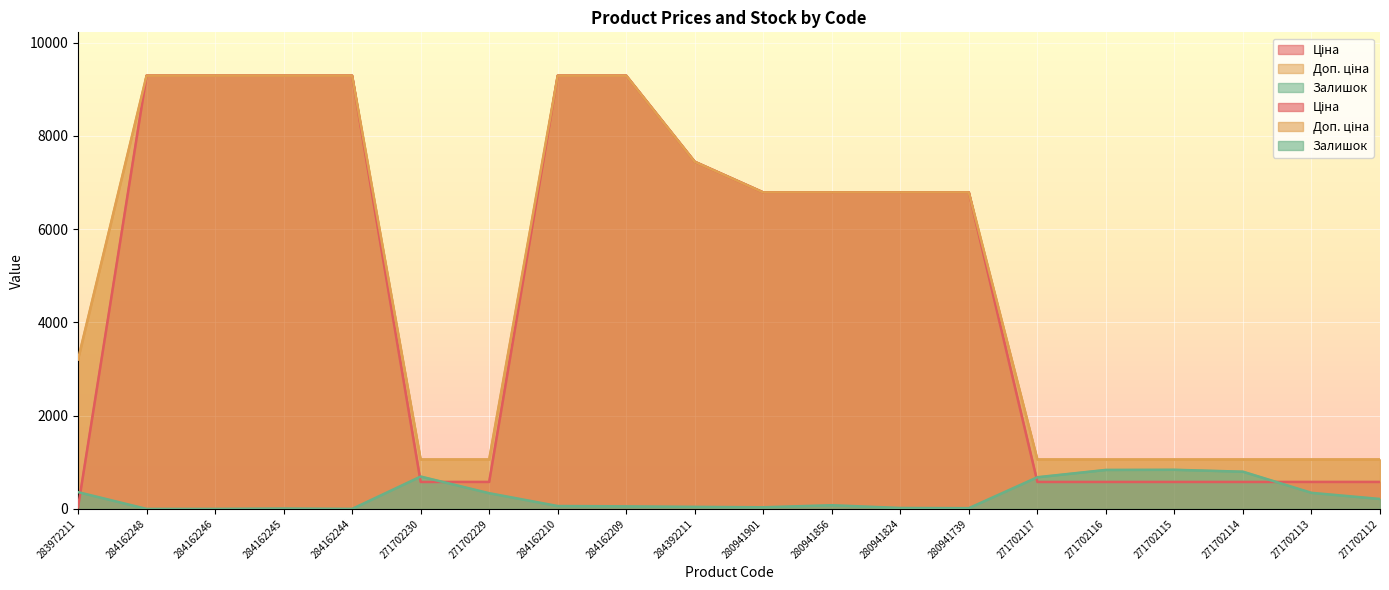

Reading left to right, list all the values displayed in this chart.

Ціна: 283972211=32.0	284162248=9290.5	284162246=9290.5	284162245=9290.5	284162244=9290.5	271702230=578.1	271702229=578.1	284162210=9290.5	284162209=9290.5	284392211=7444.6	280941901=6787.1	280941856=6787.1	280941824=6787.1	280941739=6787.1	271702117=578.1	271702116=578.1	271702115=578.1	271702114=578.1	271702113=578.1	271702112=578.1
Доп. ціна: 283972211=3205.0	284162248=9290.5	284162246=9290.5	284162245=9290.5	284162244=9290.5	271702230=1060.0	271702229=1060.0	284162210=9290.5	284162209=9290.5	284392211=7444.6	280941901=6787.1	280941856=6787.1	280941824=6787.1	280941739=6787.1	271702117=1060.0	271702116=1060.0	271702115=1060.0	271702114=1060.0	271702113=1060.0	271702112=1060.0
Залишок: 283972211=360.0	284162248=0.0	284162246=0.0	284162245=8.0	284162244=0.0	271702230=694.0	271702229=337.0	284162210=62.0	284162209=55.0	284392211=44.0	280941901=35.0	280941856=79.0	280941824=20.0	280941739=16.0	271702117=679.0	271702116=836.0	271702115=839.0	271702114=798.0	271702113=345.0	271702112=213.0